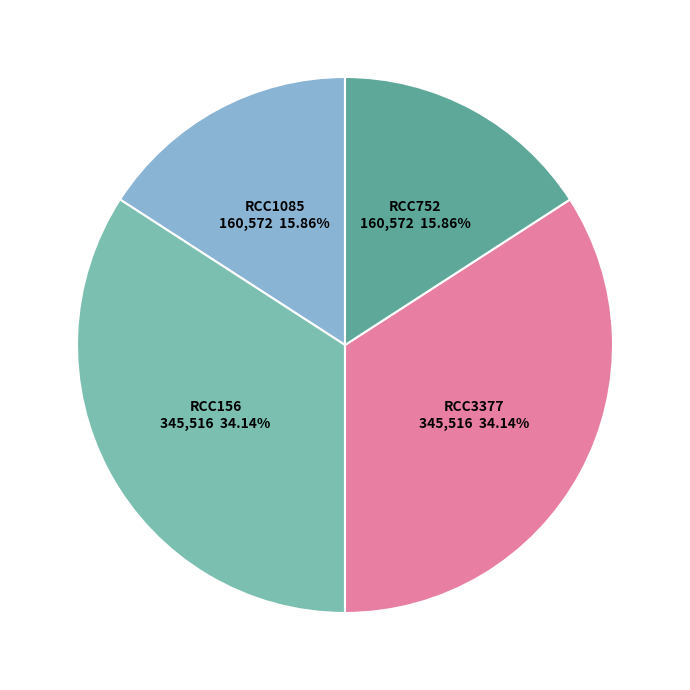

Is there a majority slice in this chart?

No